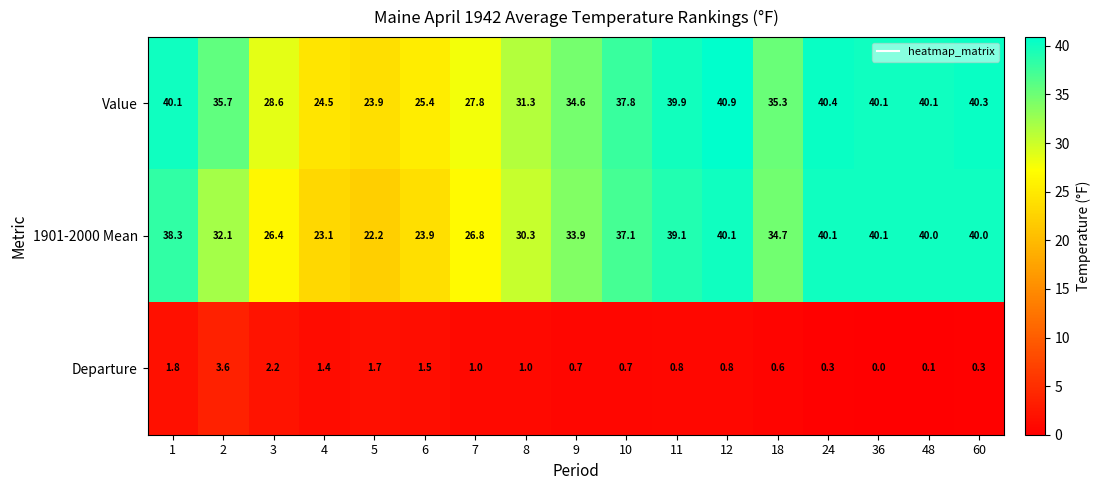

What is the difference between the maximum and second lowest values in the Departure series?

3.5